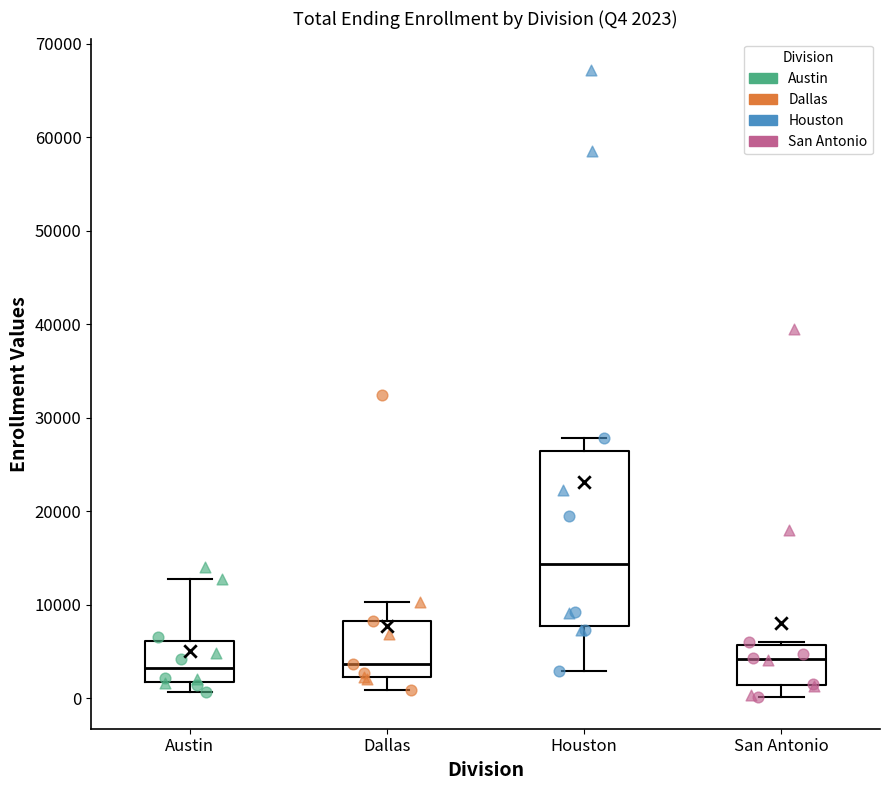

Which box is the tallest, from its lower edge to its upper edge?

Houston